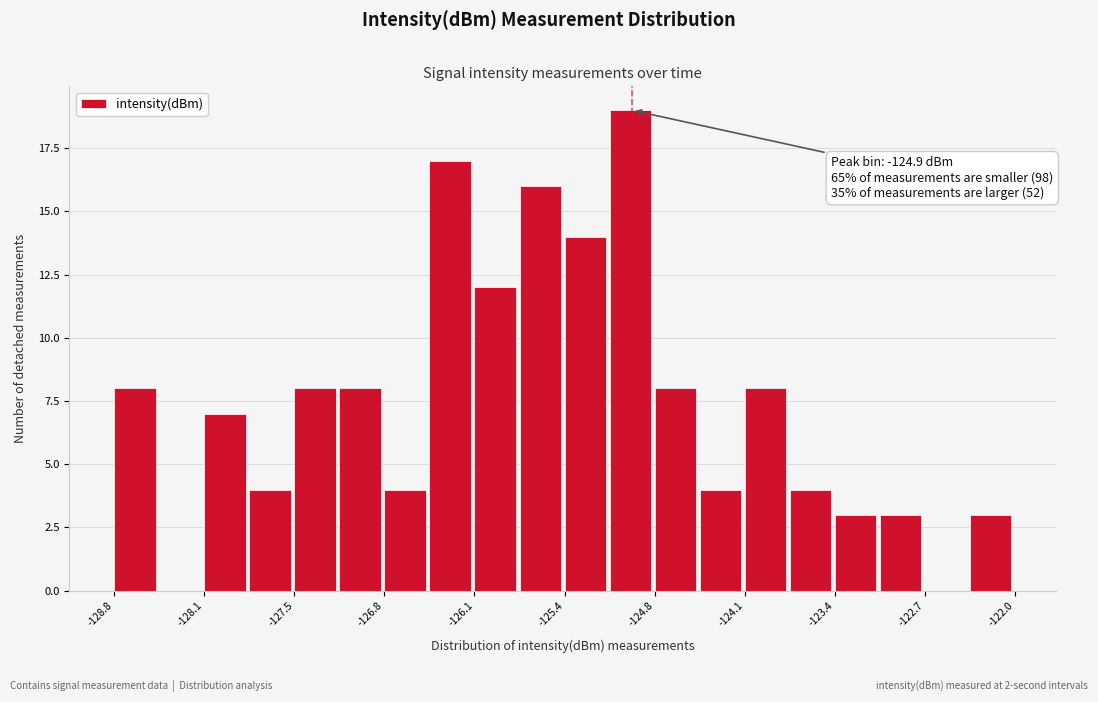

Read against the x-axis, roughly where is the centre of the tallest bar?

-124.9